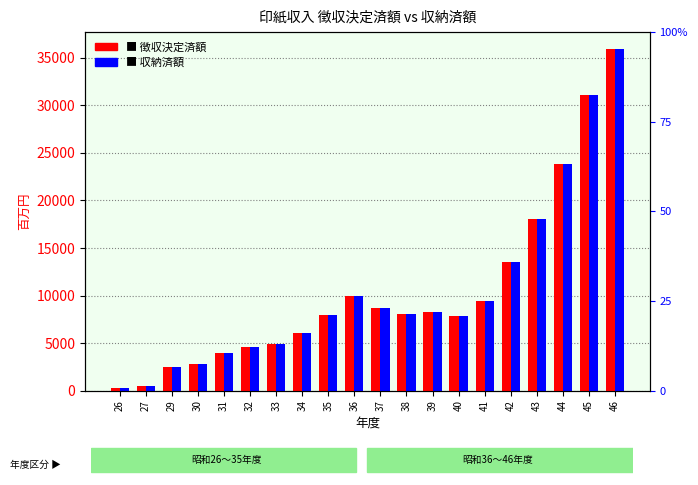

At which label is 印紙収入_徴収決定済額 closest to 18104?

43